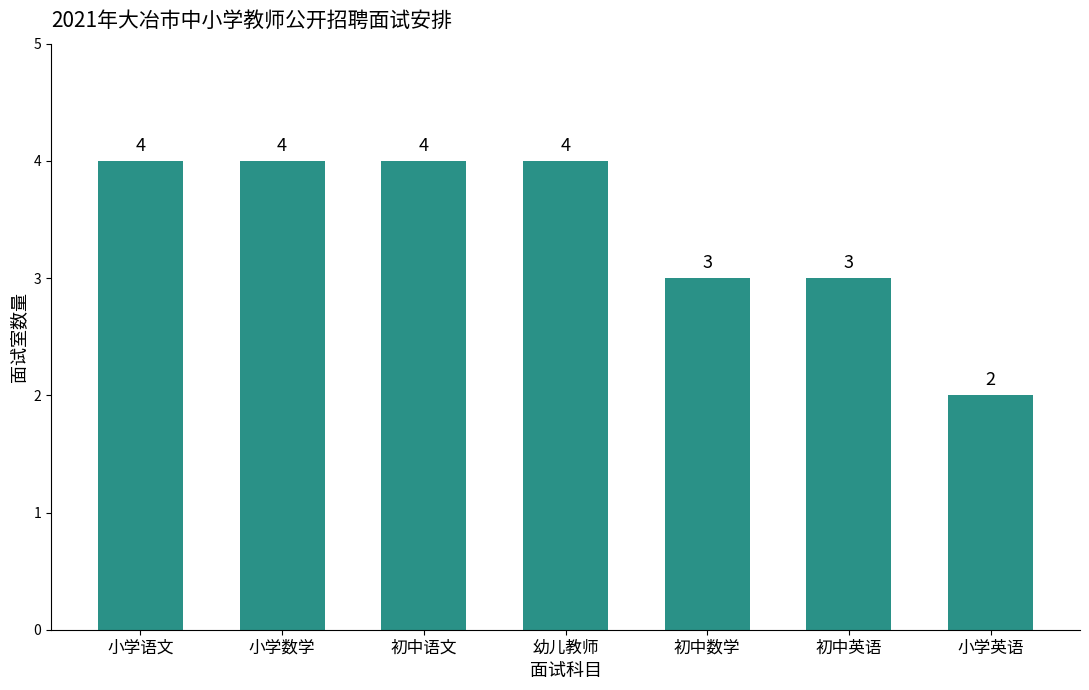

Count the number of data series in this chart.

1